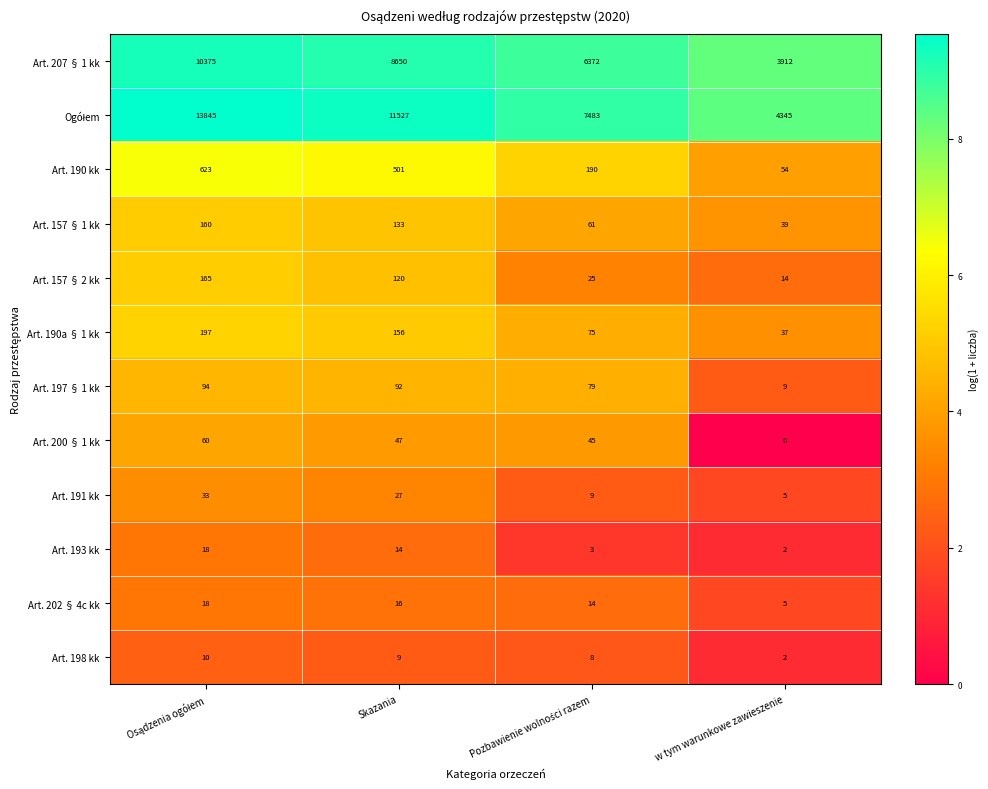

What is the difference between the second highest and minimum values in the Art. 197 § 1 kk series?

83